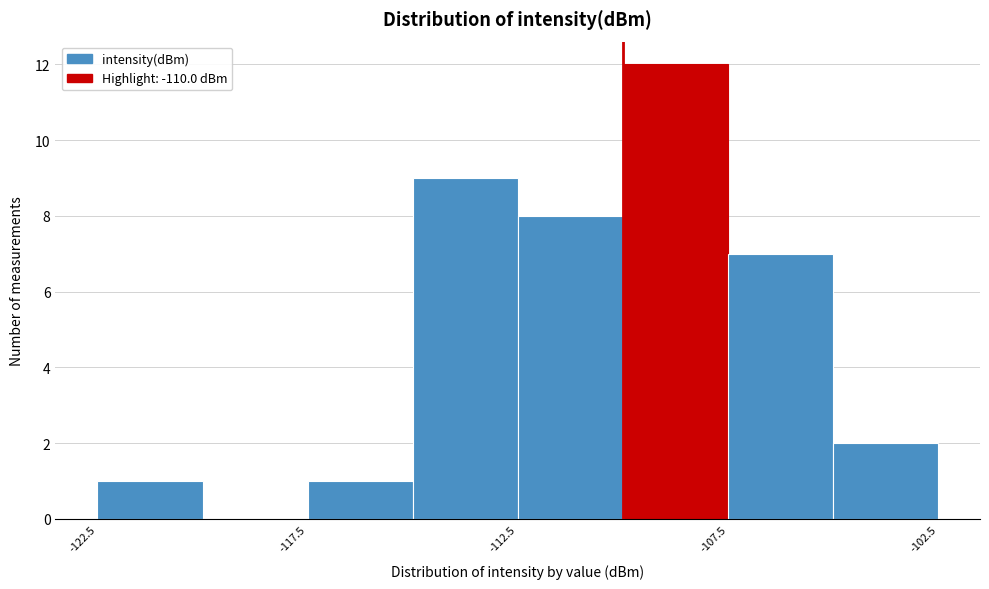

Over which range of the x-axis is the bar tallest?

-110.0 to -107.5